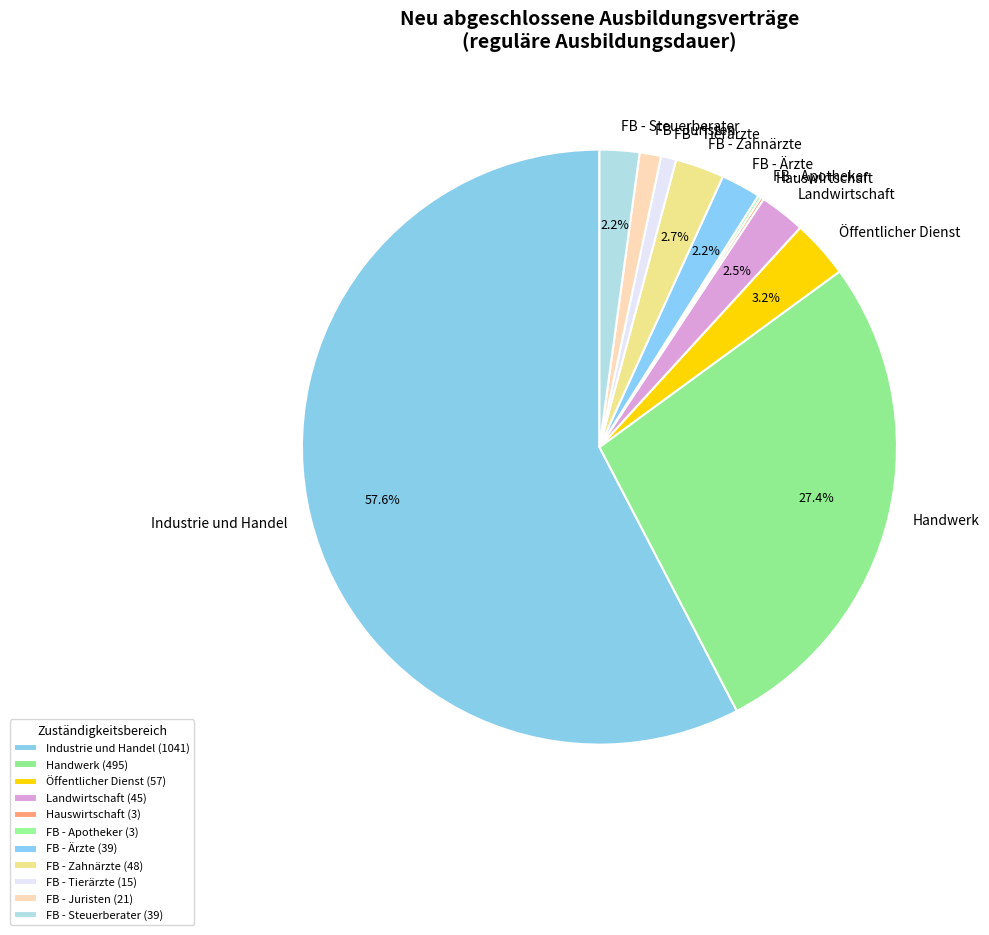

Which category has the biggest portion of the pie?

Industrie und Handel